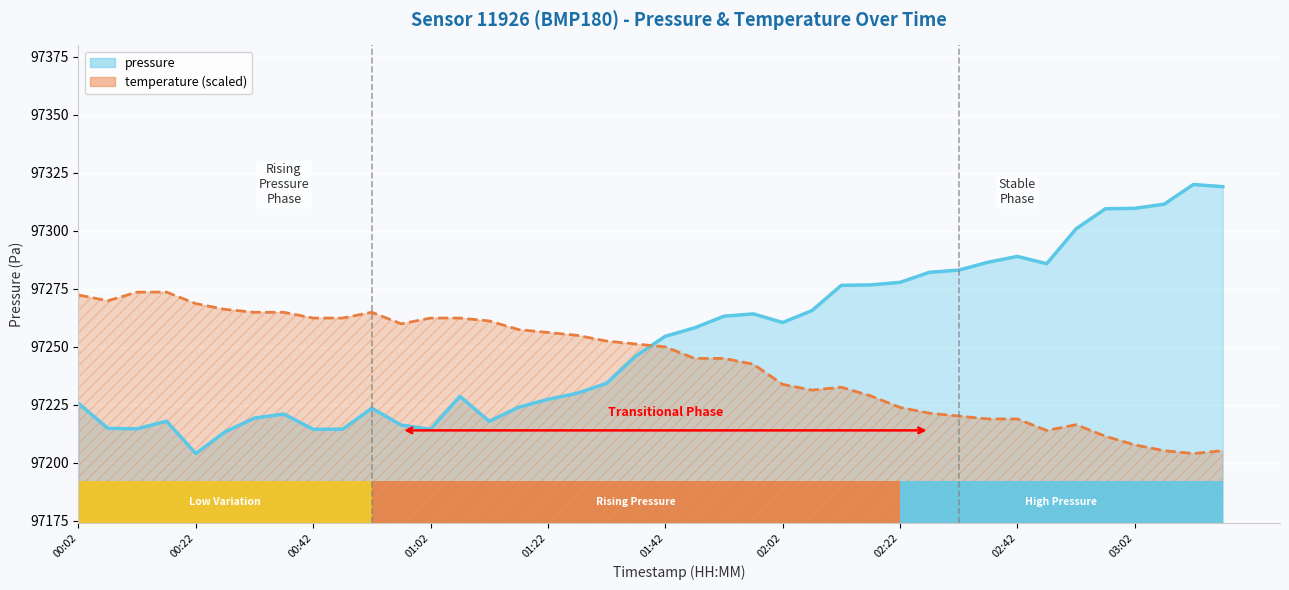

Reading left to right, transcribe all the data shown in this chart.

pressure: 97225.6	97214.8	97214.6	97217.9	97203.9	97213.3	97219.2	97220.9	97214.4	97214.4	97223.4	97216.2	97214.4	97228.6	97217.8	97223.9	97227.3	97229.9	97234.2	97246.0	97254.5	97258.1	97263.2	97264.2	97260.4	97265.6	97276.5	97276.7	97277.8	97282.1	97283.0	97286.4	97288.9	97285.8	97300.8	97309.5	97309.7	97311.5	97320.0	97319.0
temperature: 97272.3	97269.8	97273.5	97273.5	97268.6	97266.1	97264.8	97264.8	97262.4	97262.4	97264.8	97259.9	97262.4	97262.4	97261.1	97257.4	97256.1	97254.9	97252.4	97251.2	97249.9	97244.9	97244.9	97242.5	97233.8	97231.3	97232.5	97228.8	97223.8	97221.3	97220.1	97218.8	97218.8	97213.9	97216.3	97211.4	97207.6	97205.2	97203.9	97205.2